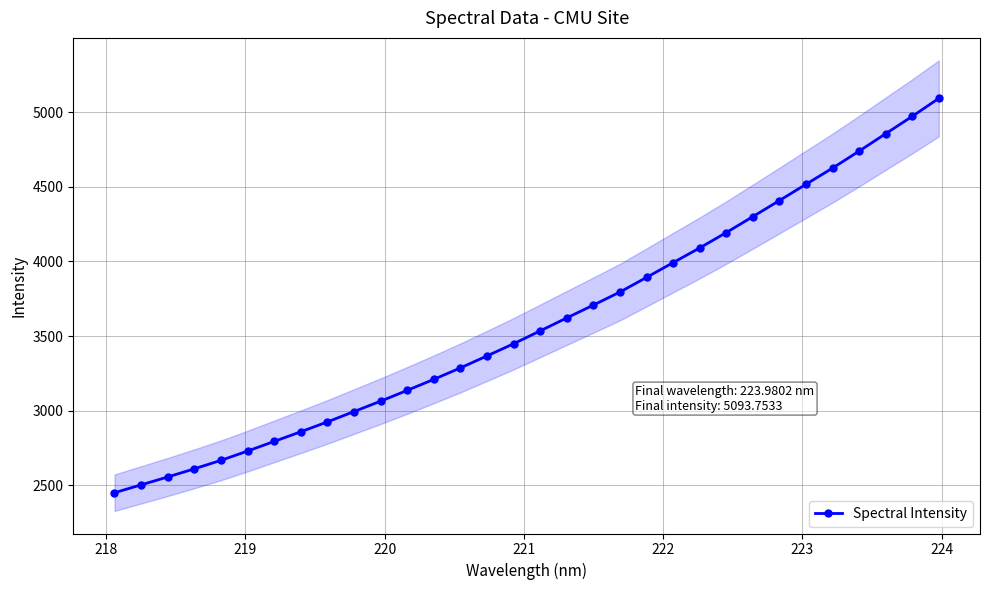

What is the minimum value for Spectral Intensity?

2448.9